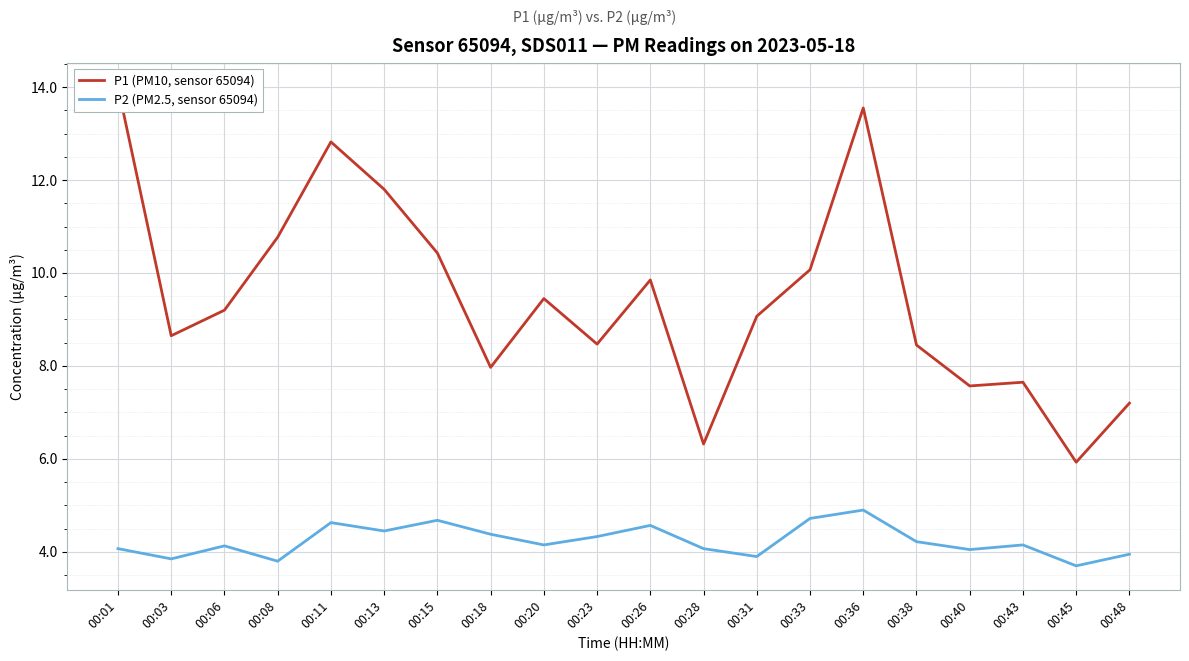

What are all the series names shown in the legend?

P1 (PM10, sensor 65094), P2 (PM2.5, sensor 65094)